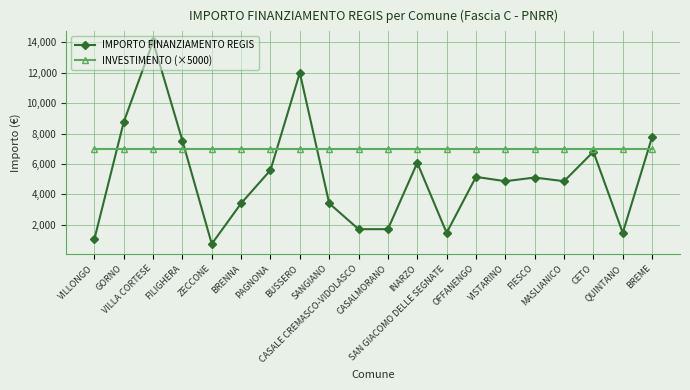

What is the value of the IMPORTO FINANZIAMENTO REGIS point at the 16th from the left?

5103